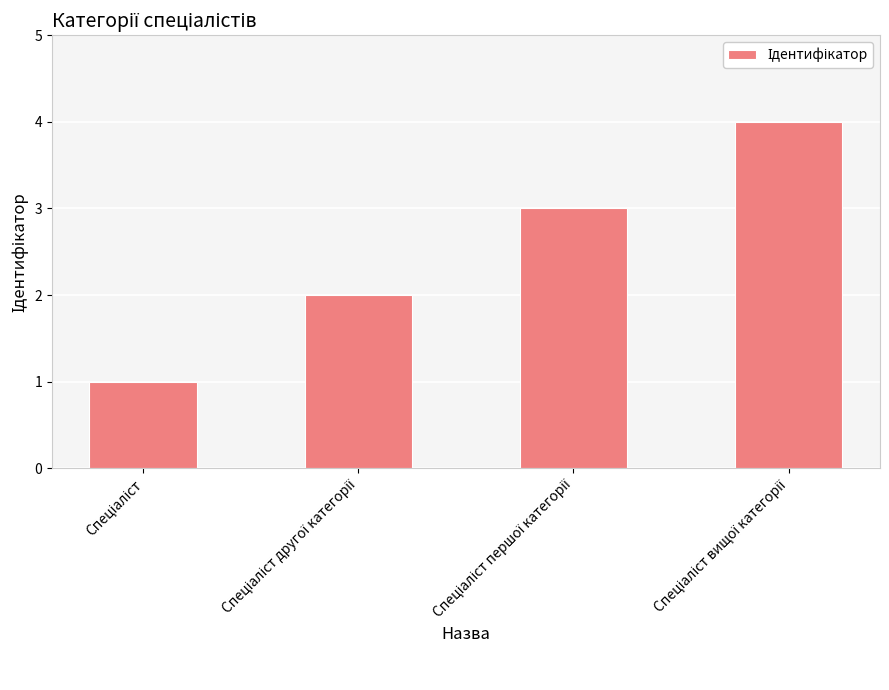

What is the difference between the second highest and minimum values?

2